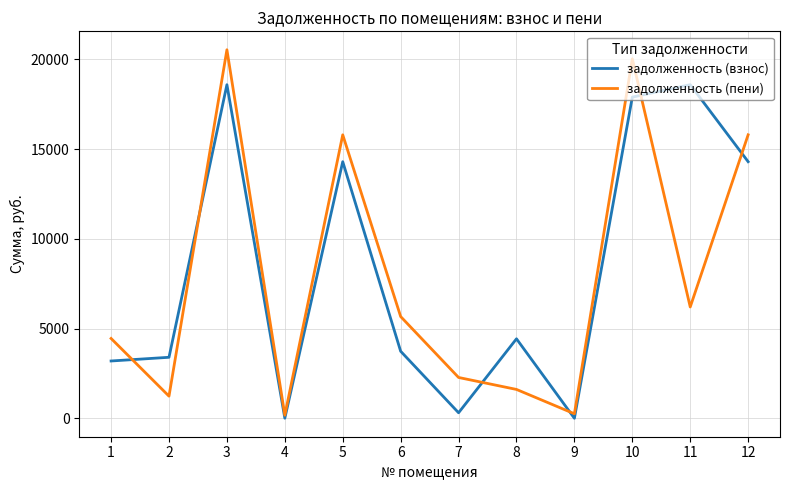

What is the difference between the задолженность (взнос) values at 7 and 9?

308.1